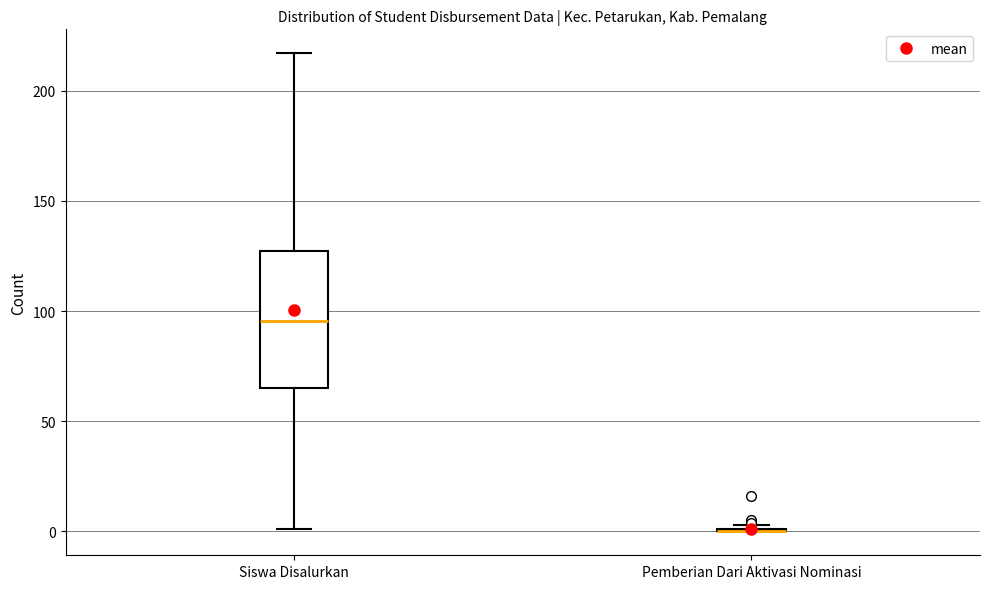

Reading left to right, transcribe this box plot: for each box, give where its median line is, the range the box spans, and where its two whiskers end, as read against the y-axis. The values are not printed on the chart, so give them approximately, as read against the axis.

Siswa Disalurkan: median 95, box 65 to 125, whiskers 0 to 215
Pemberian Dari Aktivasi Nominasi: box collapsed to a line at 0, whiskers 0 to 5